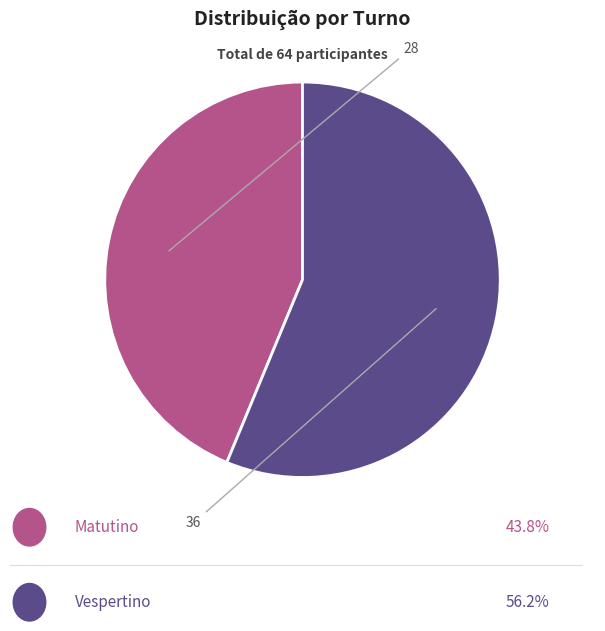

Does any single category account for the majority?

Yes